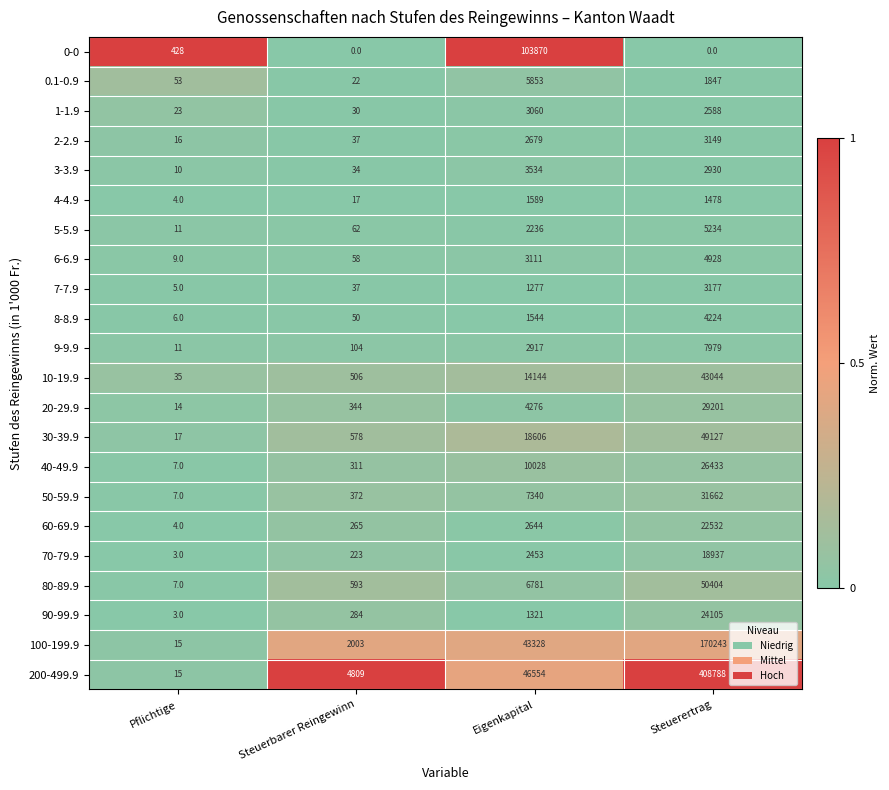

The 20-29.9 series shows 344 at Steuerbarer Reingewinn. True or false?

True